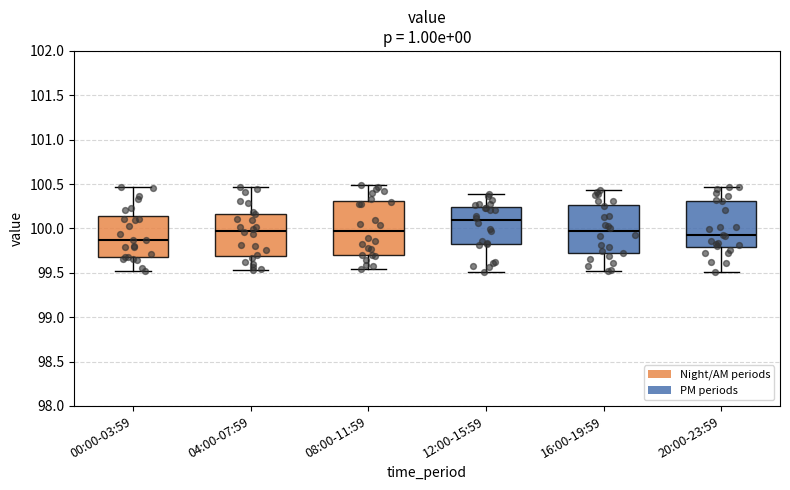

Reading left to right, transcribe this box plot: for each box, give where its median line is, the range the box spans, and where its two whiskers end, as read against the y-axis. The values are not printed on the chart, so give them approximately, as read against the axis.

00:00-03:59: median 99.85, box 99.70 to 100.15, whiskers 99.50 to 100.45
04:00-07:59: median 100.00, box 99.70 to 100.15, whiskers 99.55 to 100.45
08:00-11:59: median 99.95, box 99.70 to 100.30, whiskers 99.55 to 100.50
12:00-15:59: median 100.10, box 99.80 to 100.25, whiskers 99.50 to 100.40
16:00-19:59: median 99.95, box 99.70 to 100.25, whiskers 99.55 to 100.45
20:00-23:59: median 99.90, box 99.80 to 100.30, whiskers 99.50 to 100.45